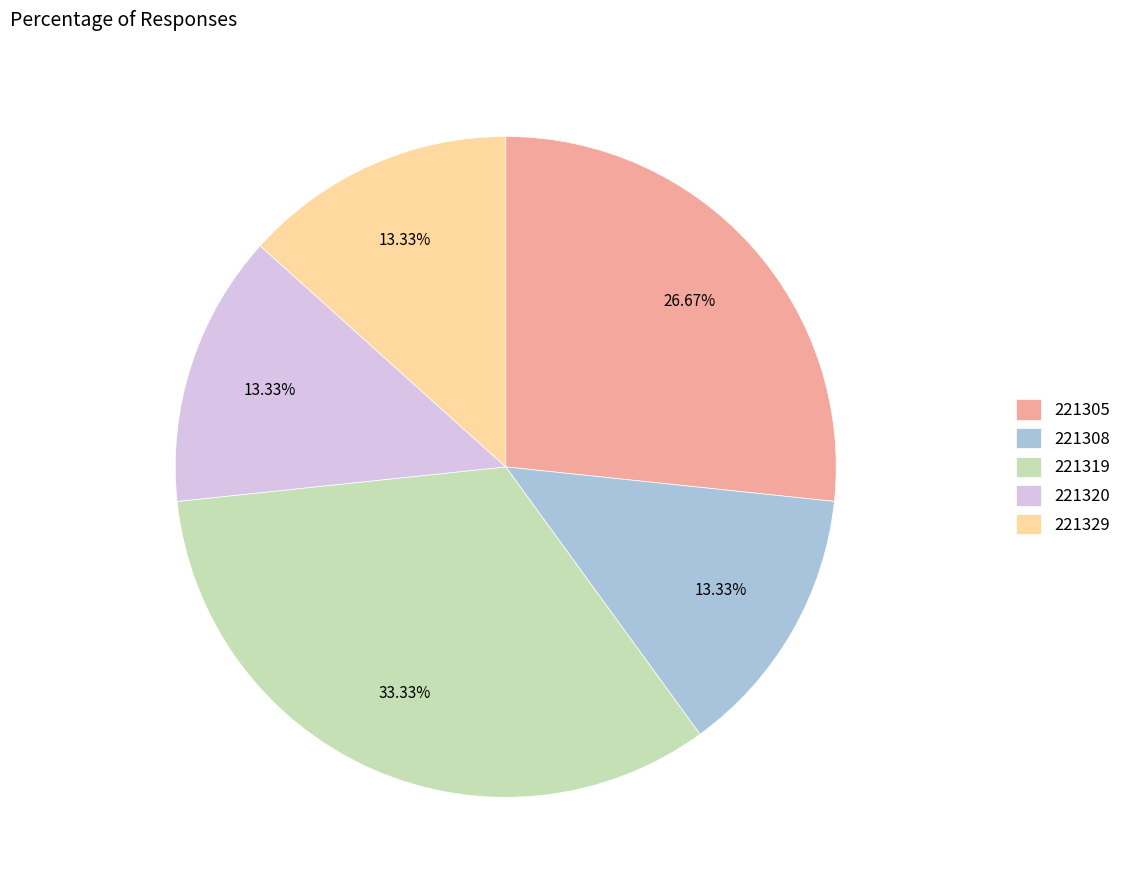

True or false: 221308 accounts for 4% of the total.

False